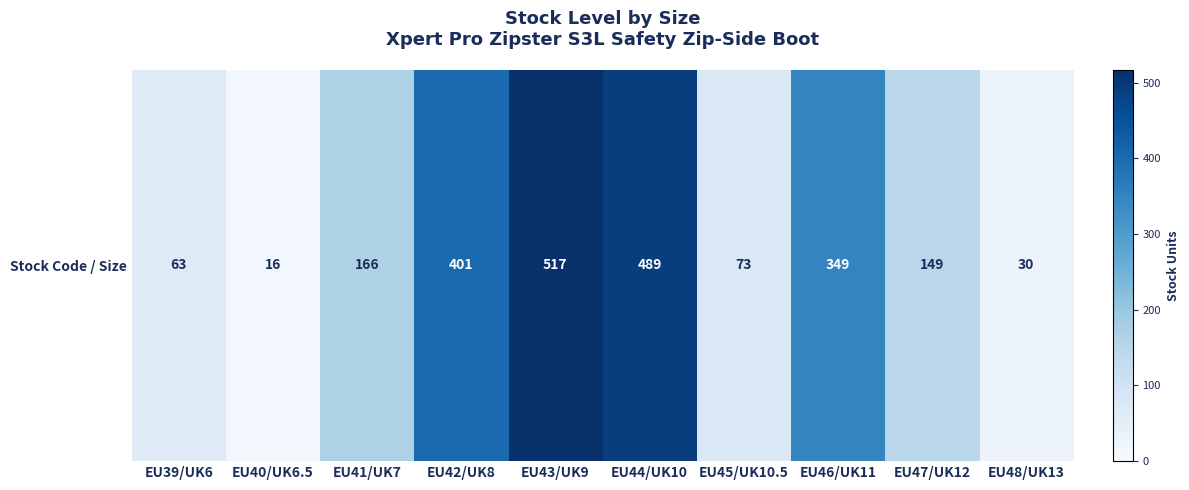

What is the ratio of the value at EU40/UK6.5 to the value at EU48/UK13?

0.5